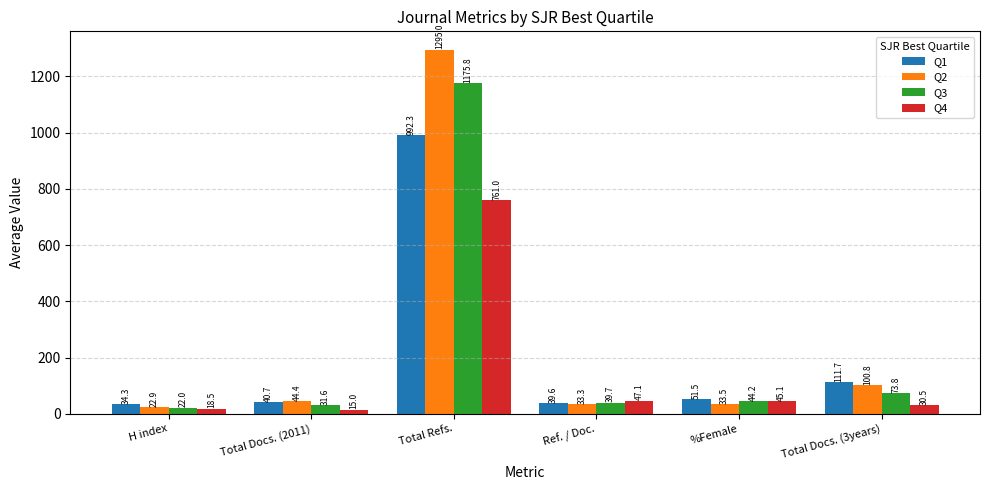

Are the bars grouped side by side (vs. stacked)?

Yes